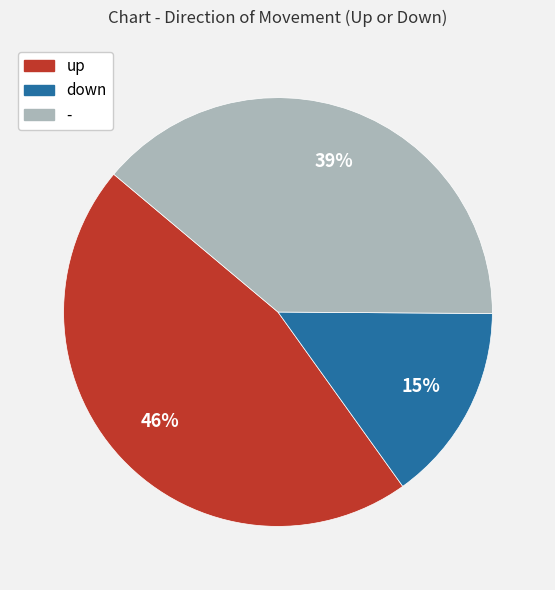

Count the number of slices in the pie.

3